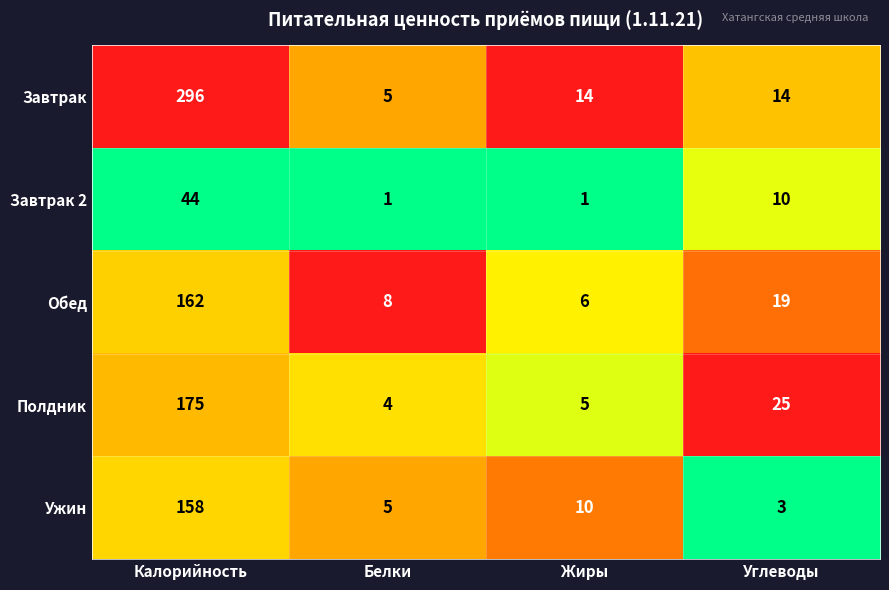

What is the sum of all Завтрак 2 values?

56